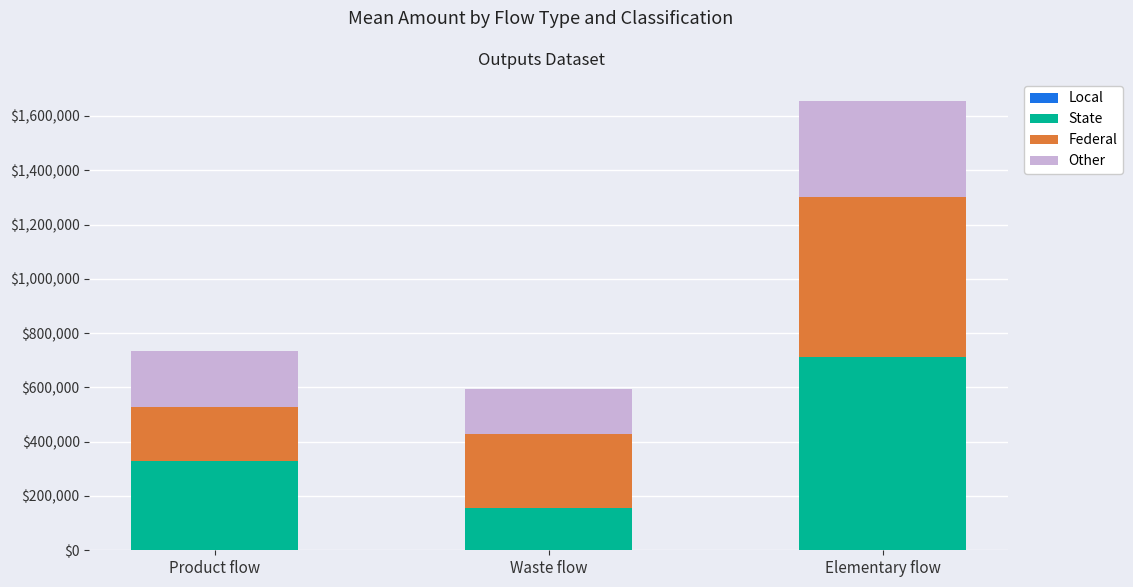

At which category is the sum across all series the highest?

Elementary flow